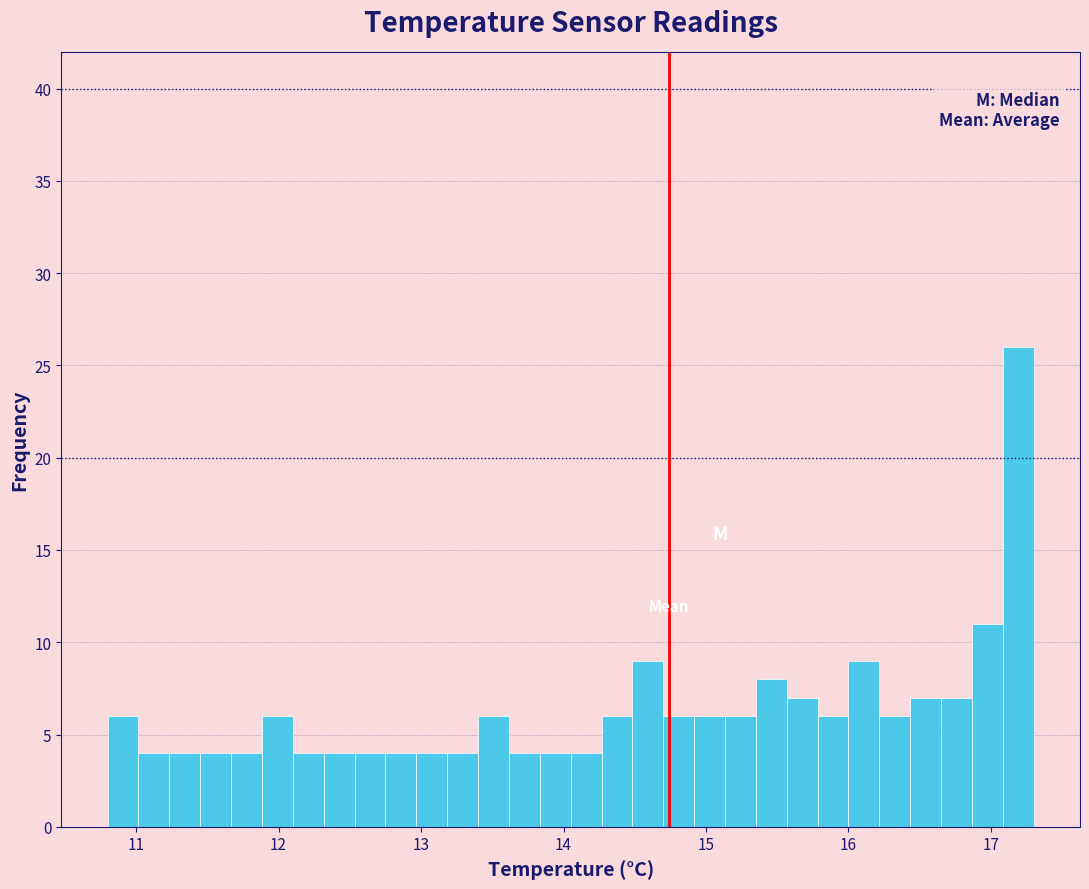

Around what value on the x-axis is the tallest bar? Give the approximate position of its centre, as read against the axis.

17.2